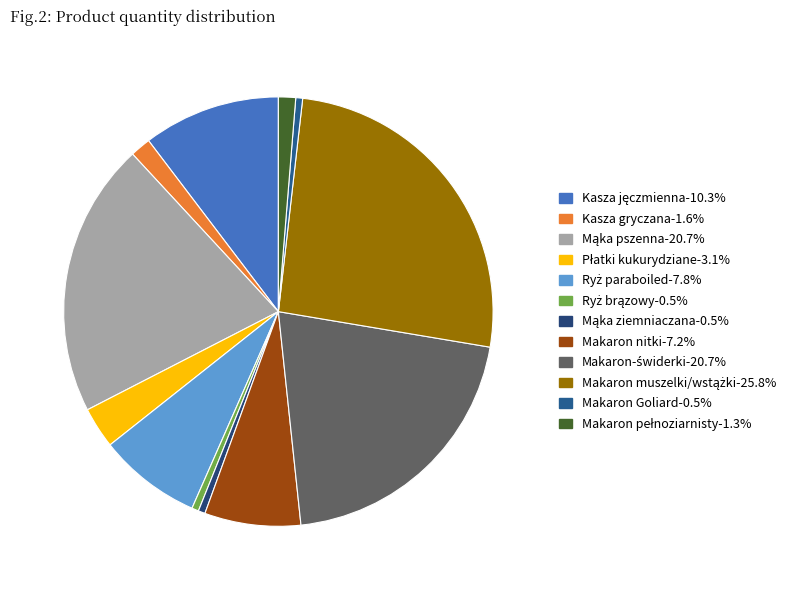

Count the number of slices in the pie.

12